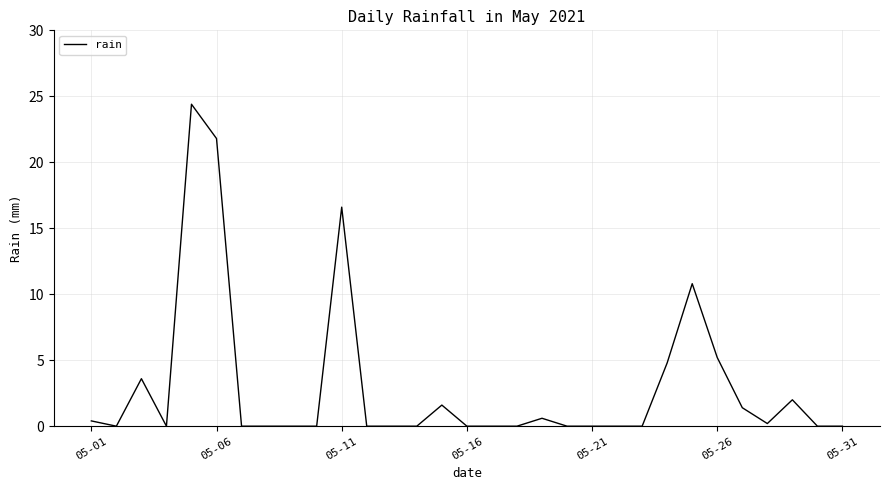

Does the chart display data point markers on the line(s)?

No